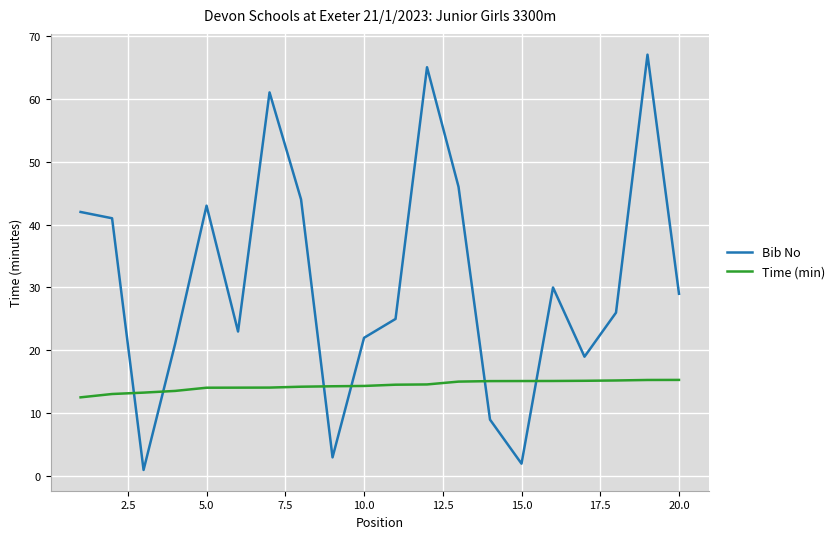

List the series in order of their overall mean, highest first.

Bib No, Time (min)